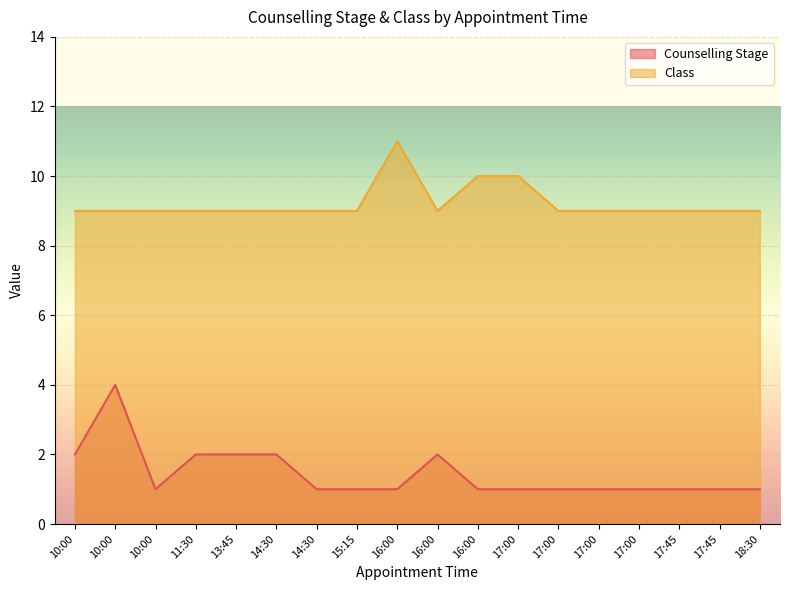

Where is Class nearest to the value 10?

16:00